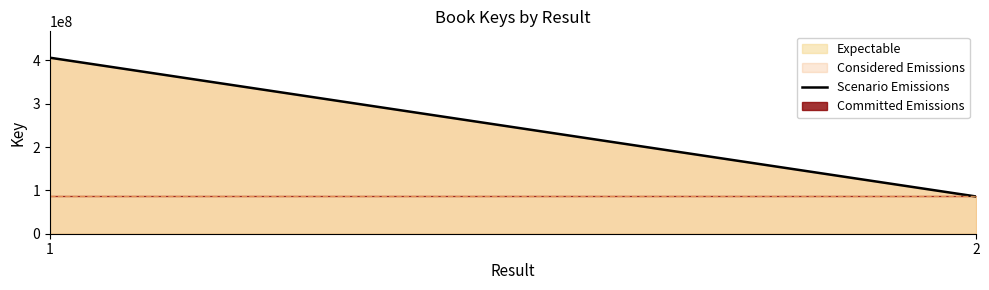

List the labels in order of value, smallest first.

2, 1